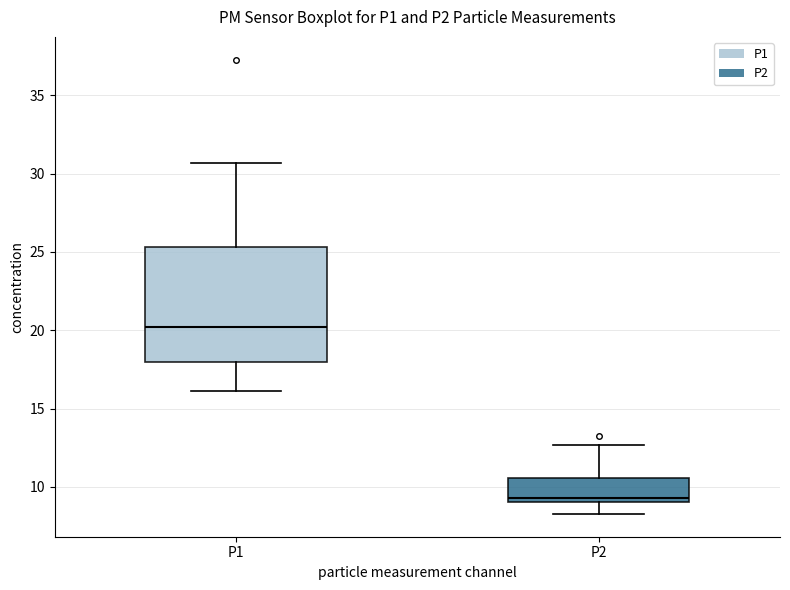

Which box is the tallest, from its lower edge to its upper edge?

P1